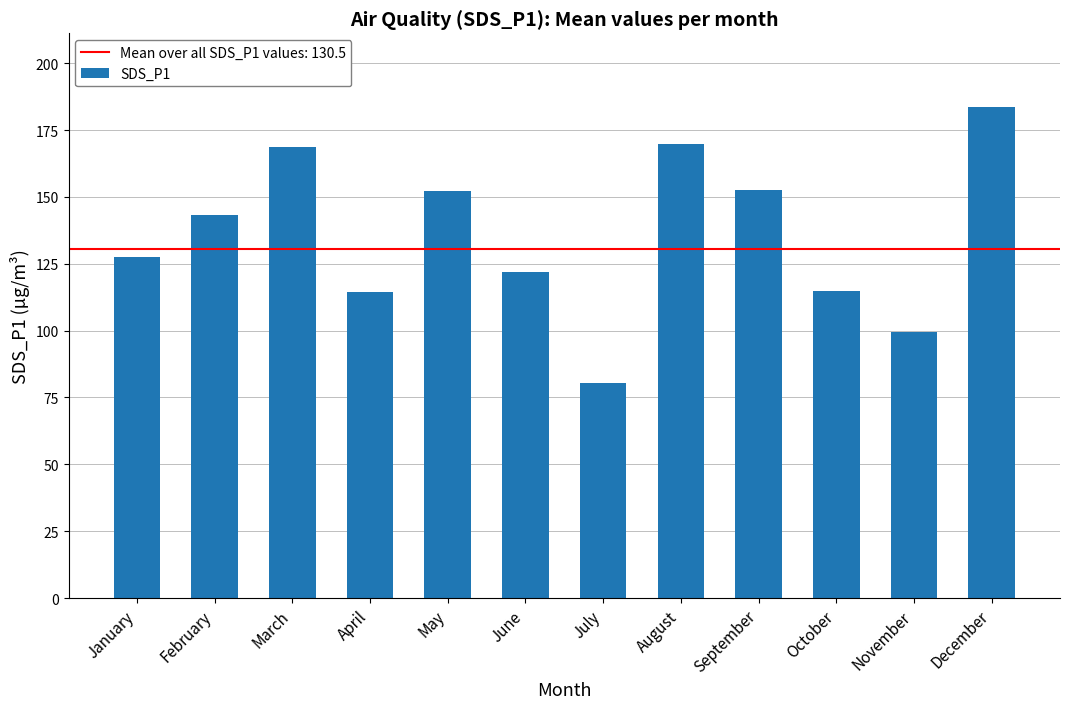

Are the bars horizontal?

No